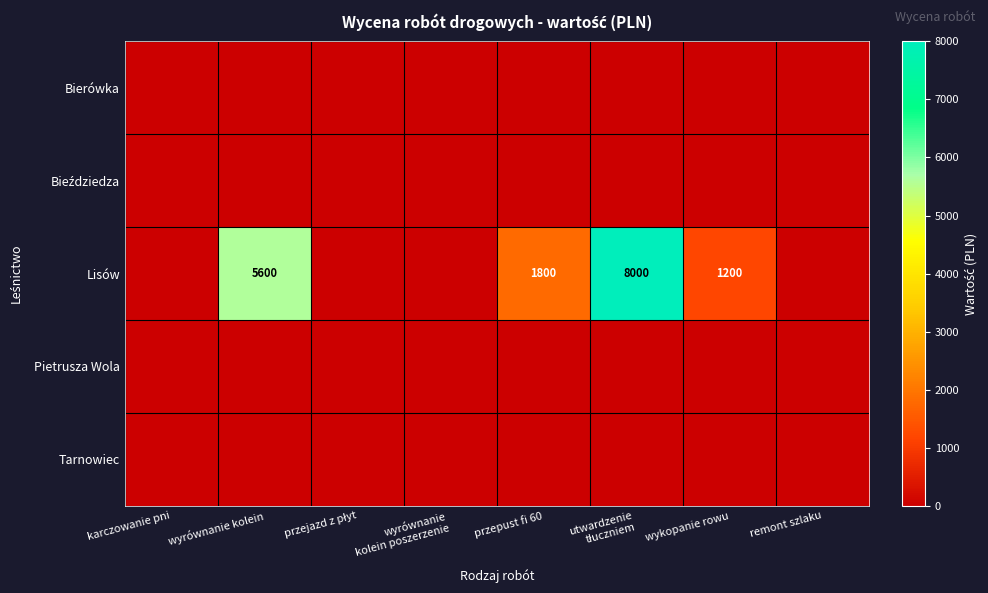

Which series has the widest spread of values?

Lisów